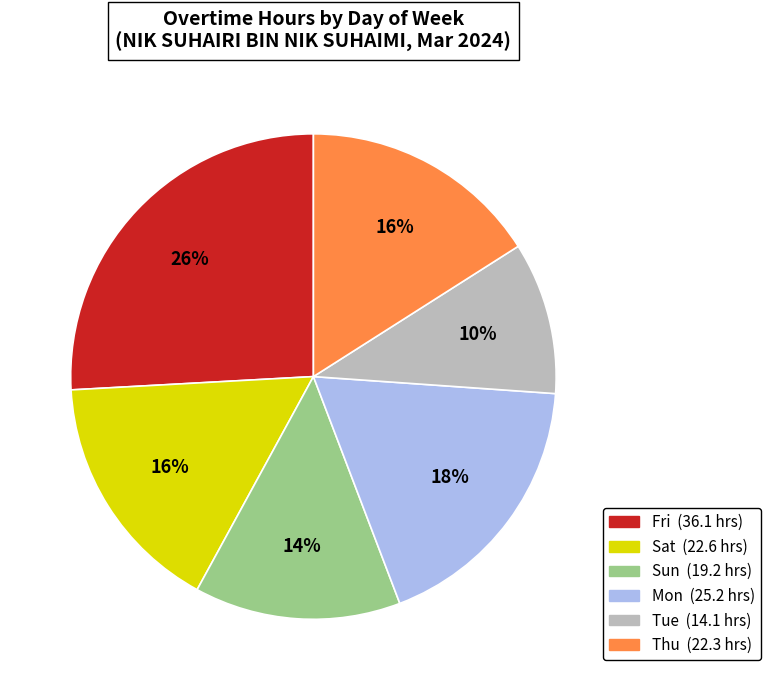

Is there a majority slice in this chart?

No